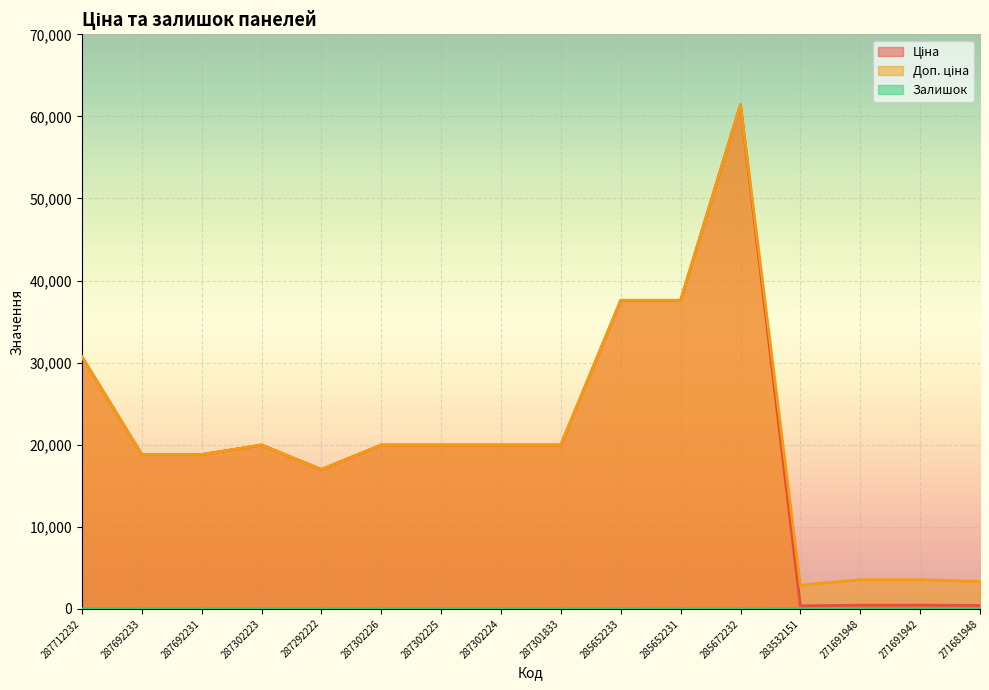

How many data points in Ціна are less than 19964?

7